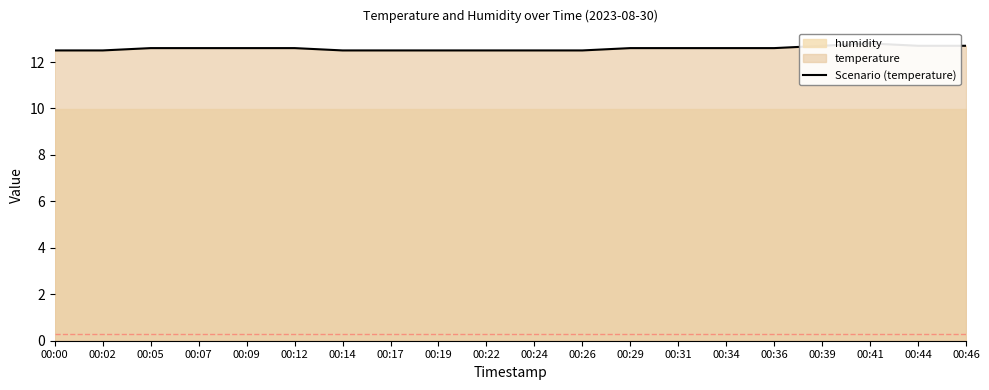

Is it true that the value at 00:36 is 22.5?

False